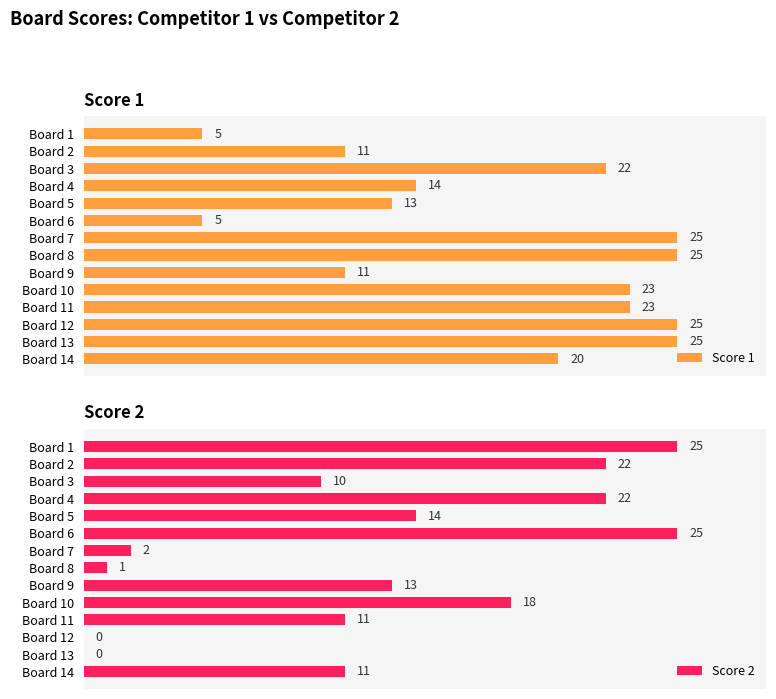

The value of Score 1 at Board 3 is 22. True or false?

True